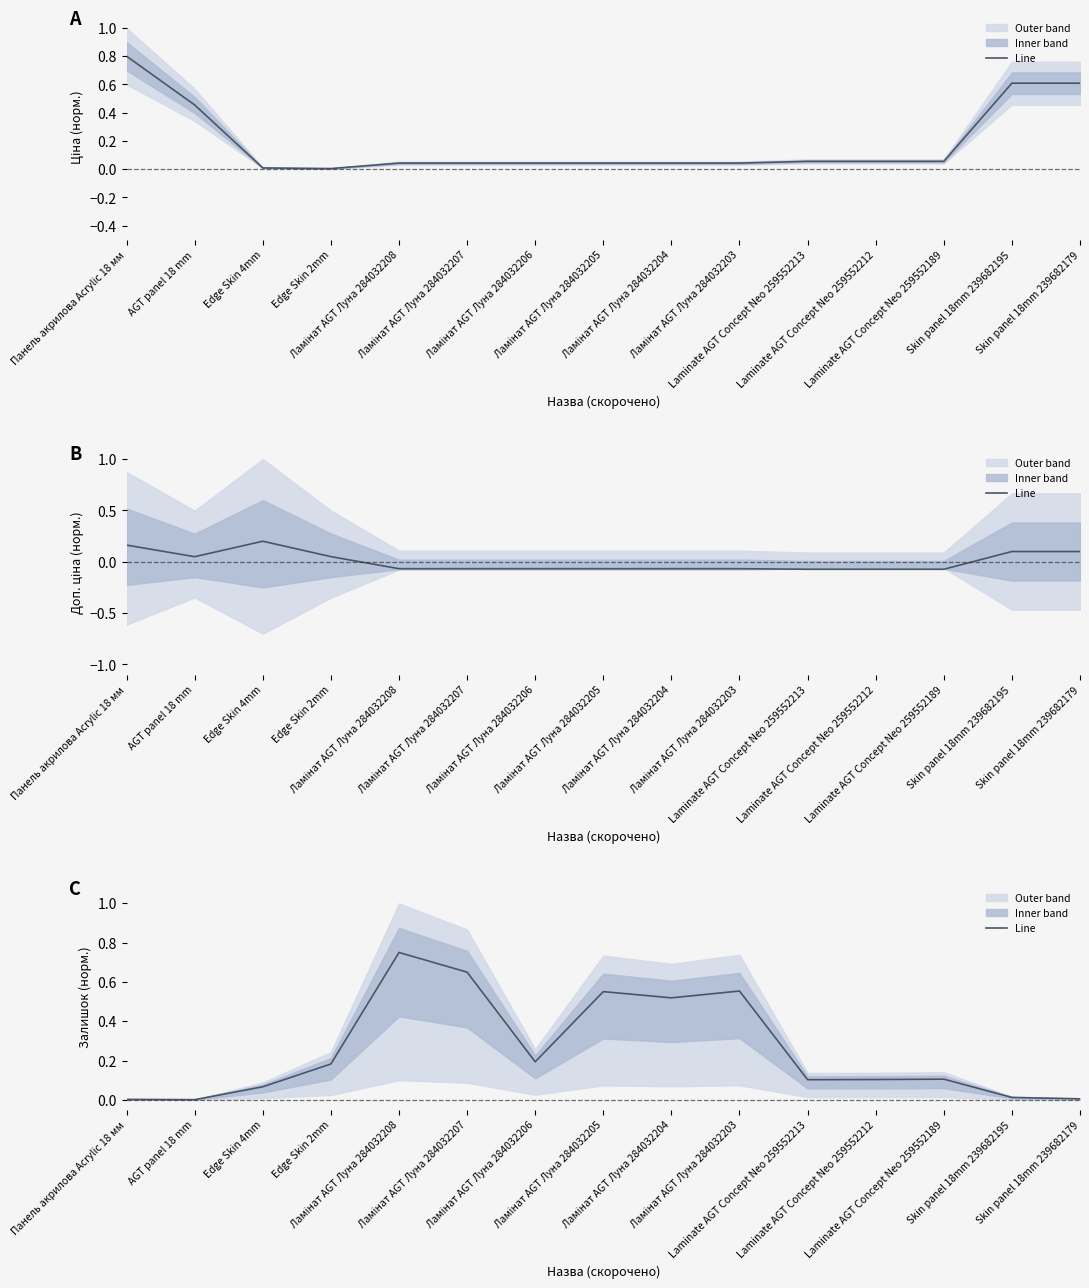

Rank the categories by value from highest to lowest.

Ламінат AGT Луна 284032208, Ламінат AGT Луна 284032207, Ламінат AGT Луна 284032203, Ламінат AGT Луна 284032205, Ламінат AGT Луна 284032204, Ламінат AGT Луна 284032206, Edge Skin 2mm, Laminate AGT Concept Neo 259552189, Laminate AGT Concept Neo 259552212, Laminate AGT Concept Neo 259552213, Edge Skin 4mm, Skin panel 18mm 239682195, Skin panel 18mm 239682179, Панель акрилова Acrylic 18 мм, AGT panel 18 mm